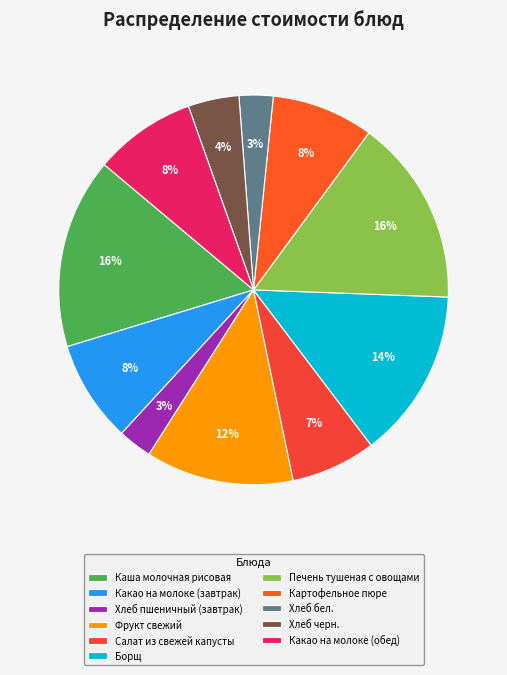

To the nearest percent, what is the combined percentage of Какао на молоке (обед) and Хлеб пшеничный (завтрак)?

11%